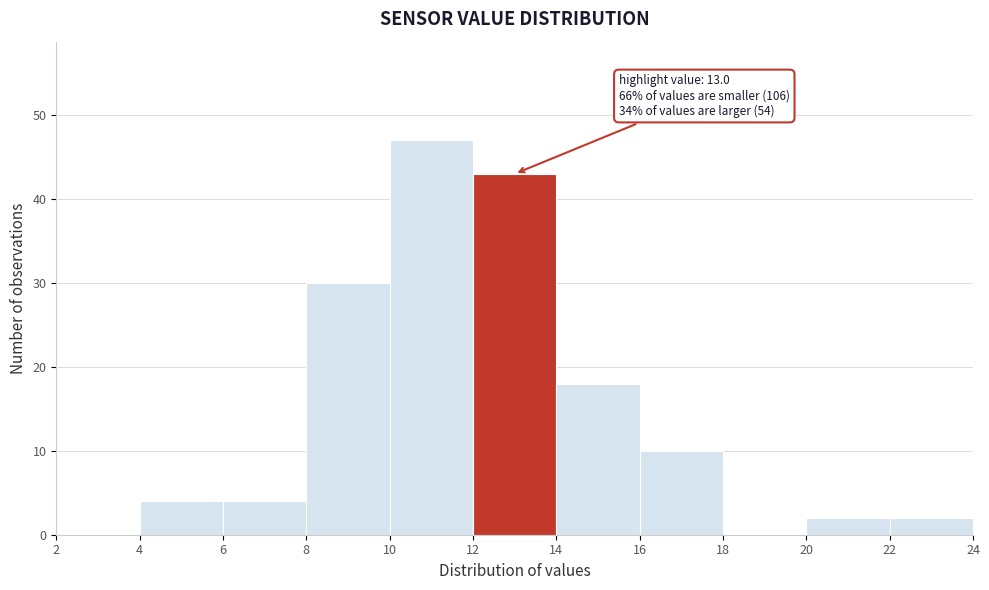

Over which range of the x-axis is the bar tallest?

10 to 12